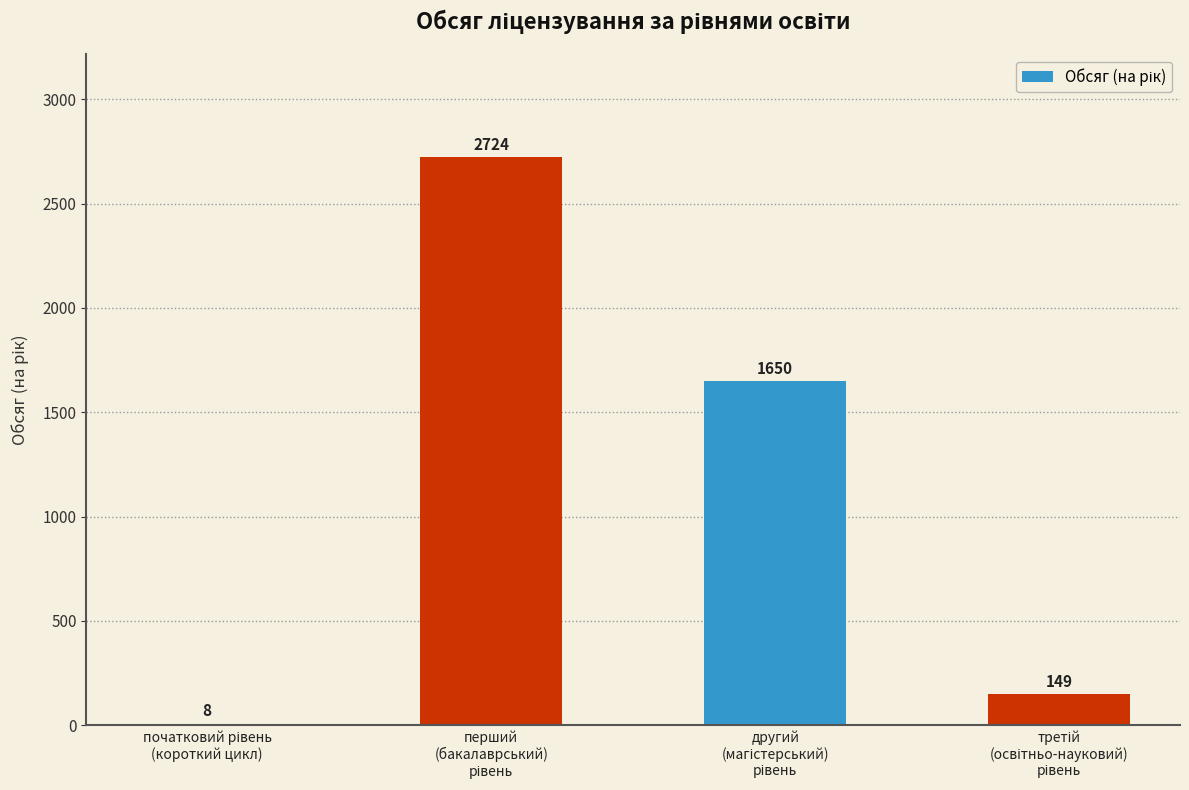

What is the sum of all values?

4531